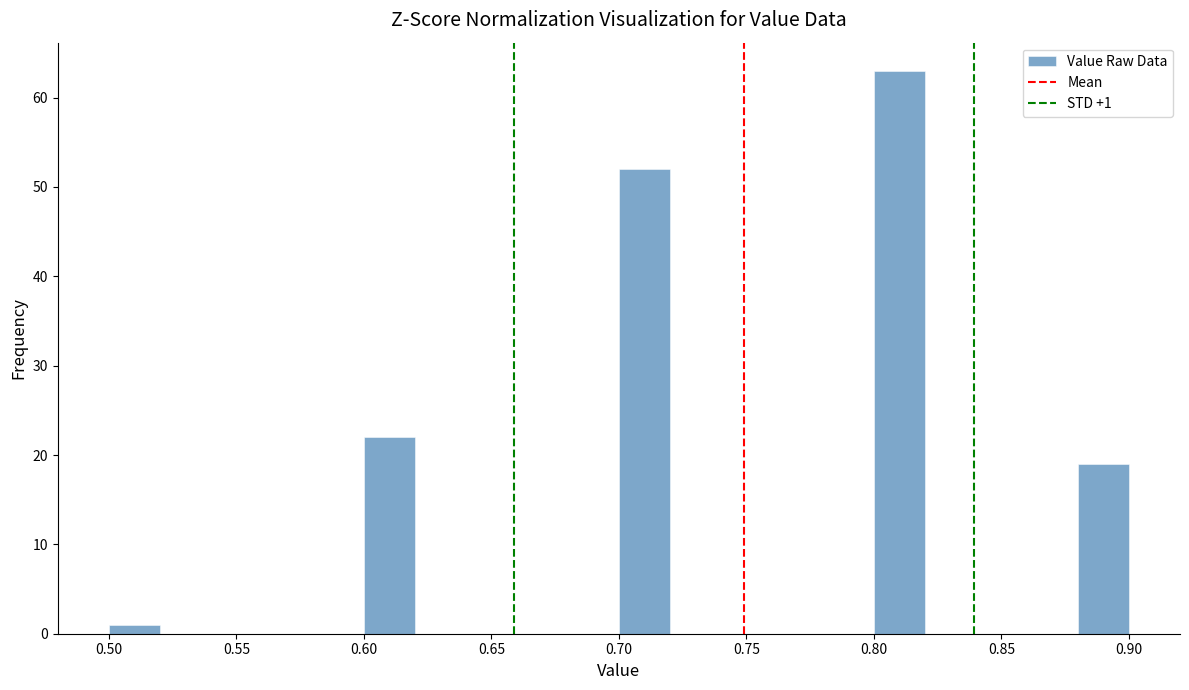

Over which range of the x-axis is the bar tallest?

0.80 to 0.82